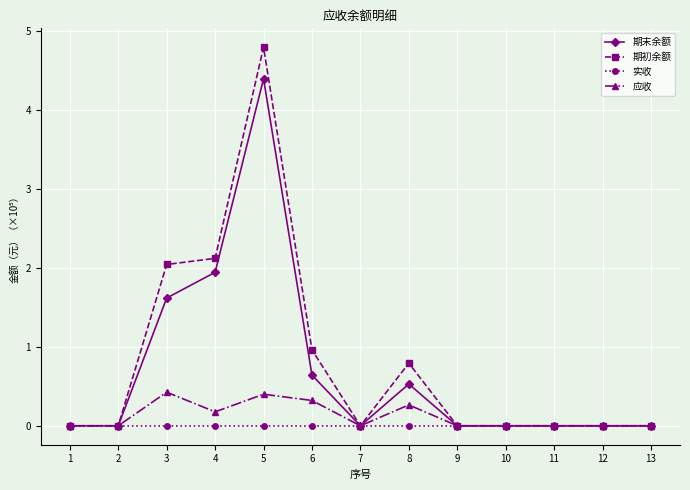

How many 应收 values are between 0 and 1?

13